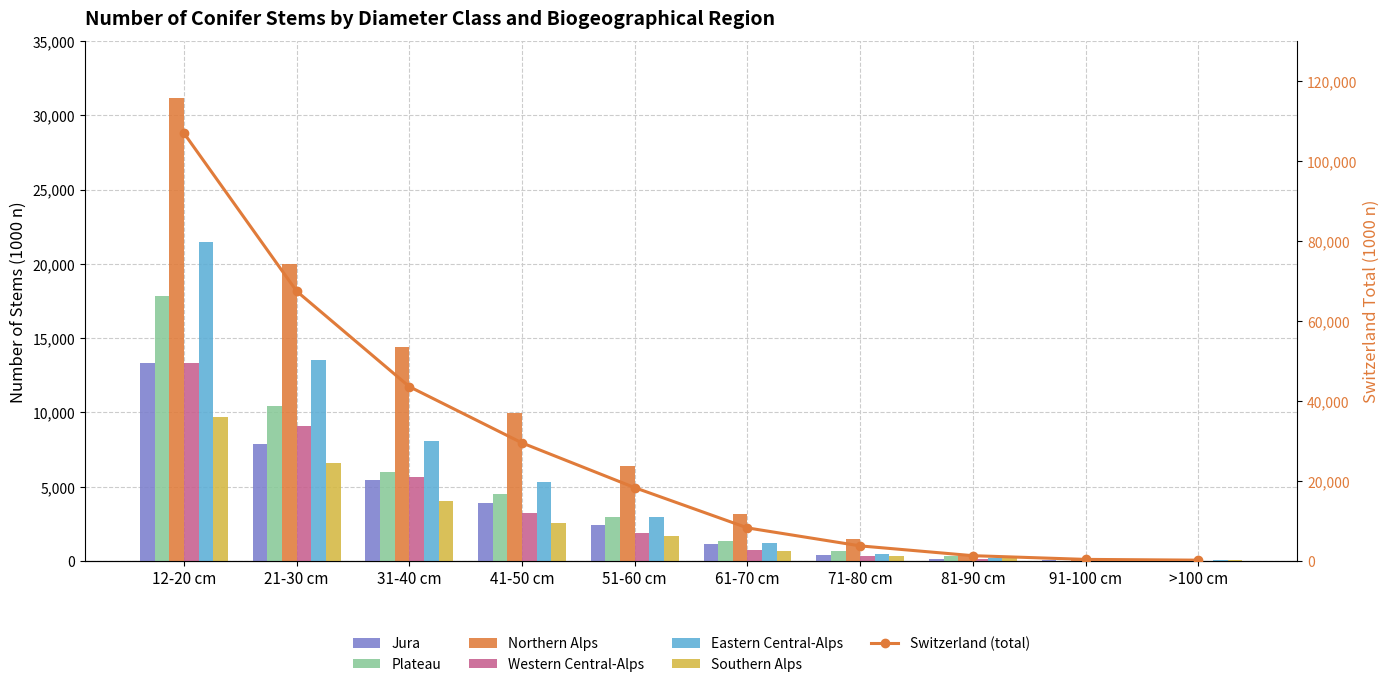

Where is Eastern Central-Alps nearest to the value 10769?

31-40 cm